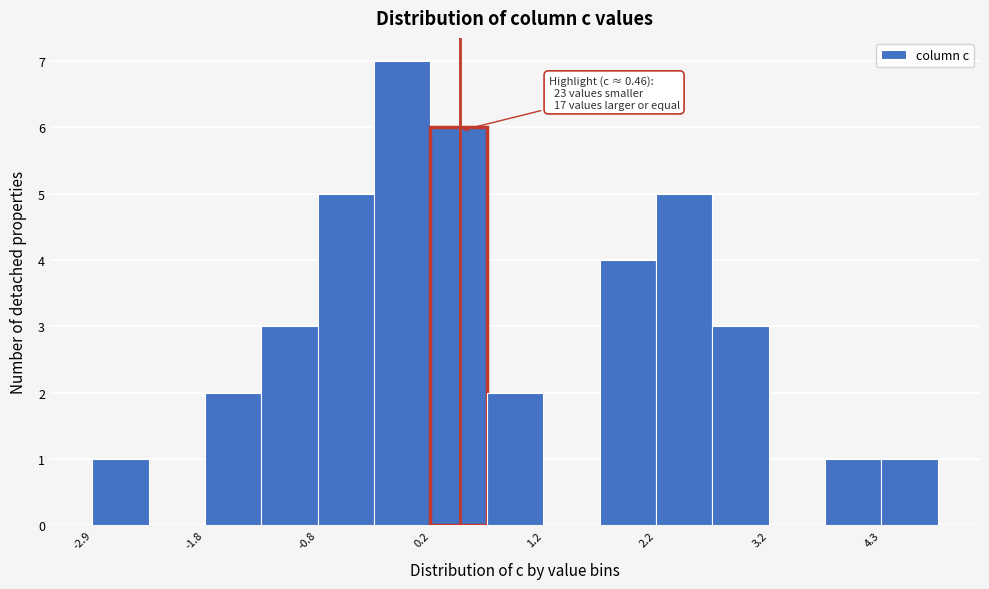

Around what value on the x-axis is the tallest bar? Give the approximate position of its centre, as read against the axis.

0.0